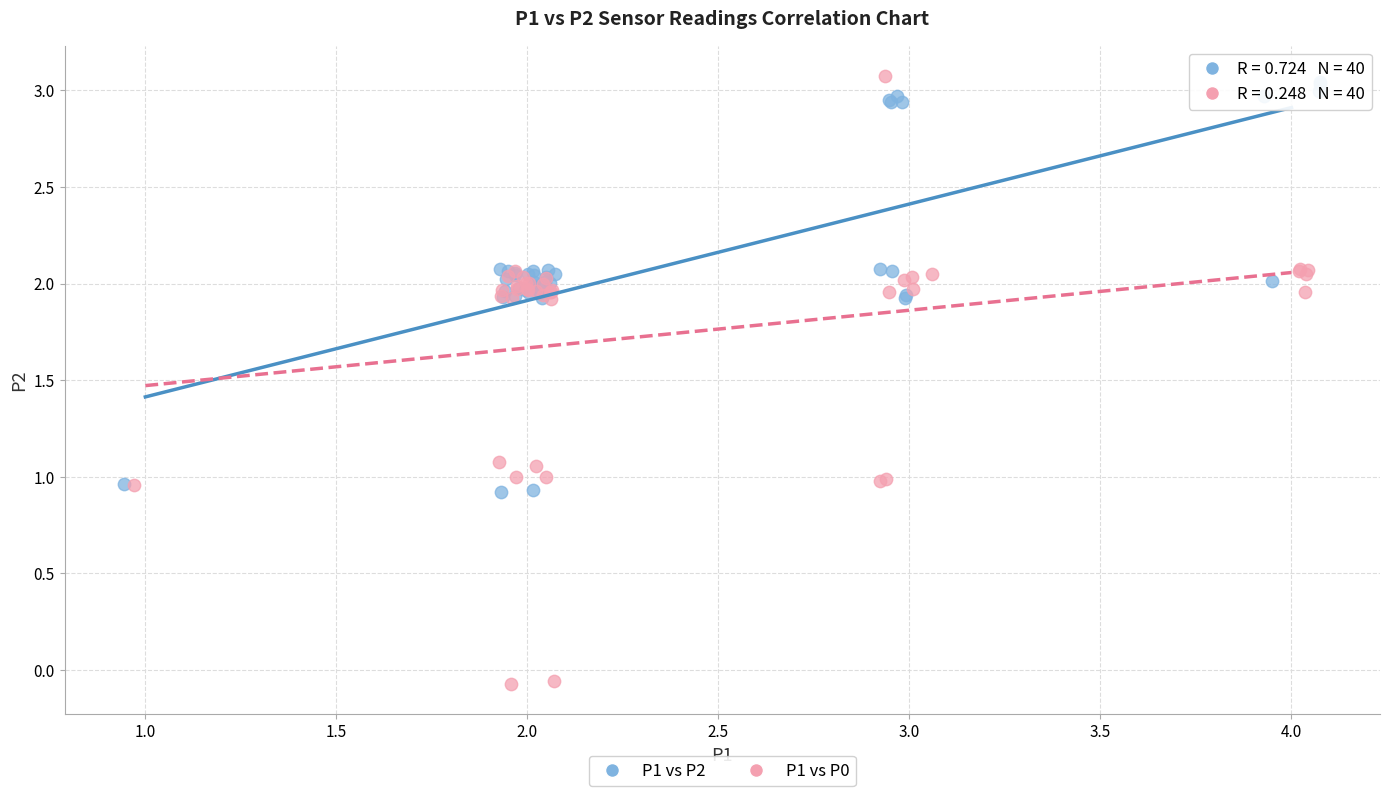

Which series has the largest Y range (max minus min)?

P1 vs P0